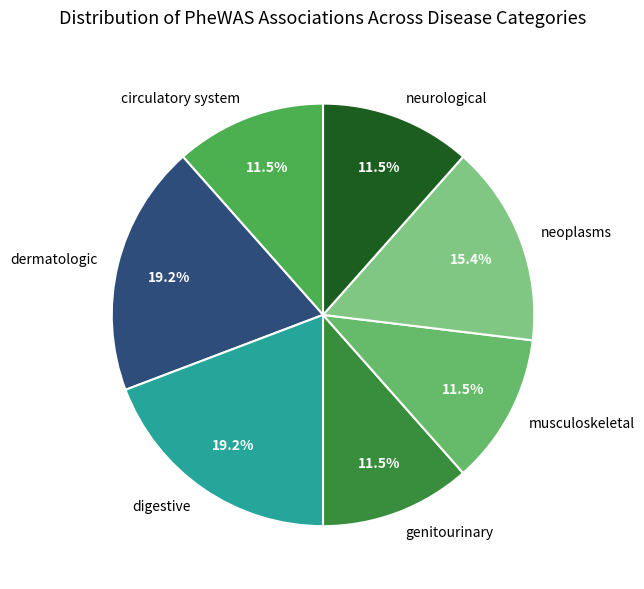

To the nearest percent, what percentage of the pie is digestive?

19%